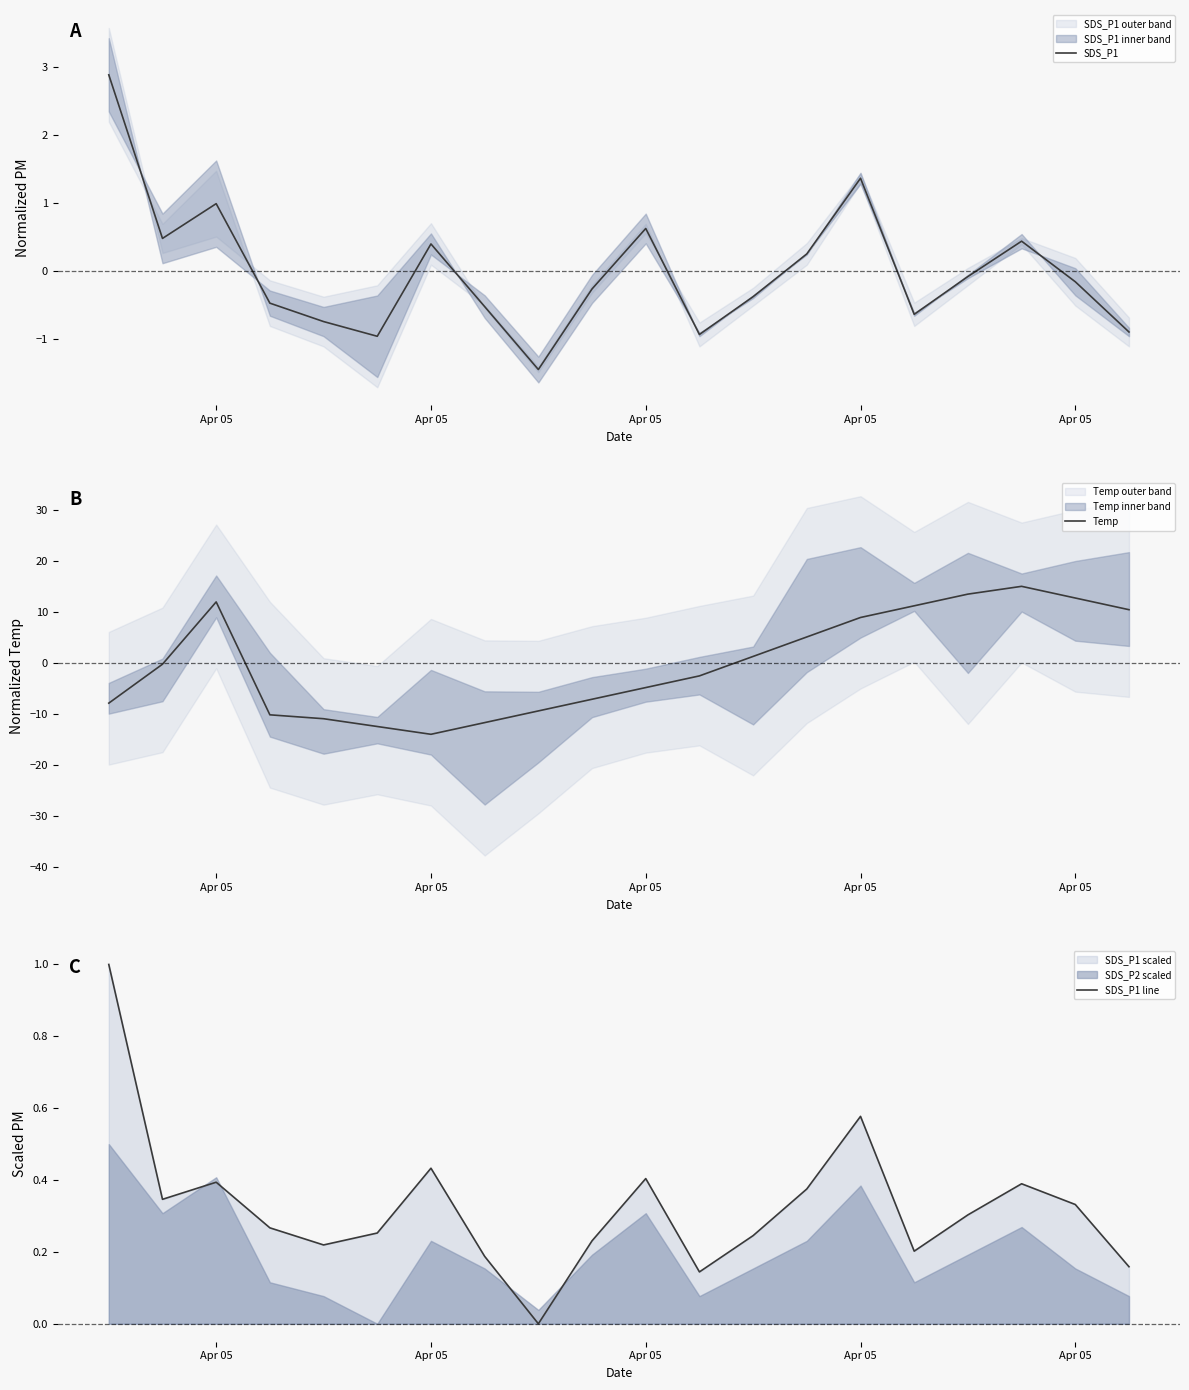

Rank the series by their maximum value, from highest to lowest.

Temp, SDS_P1, SDS_P1 line